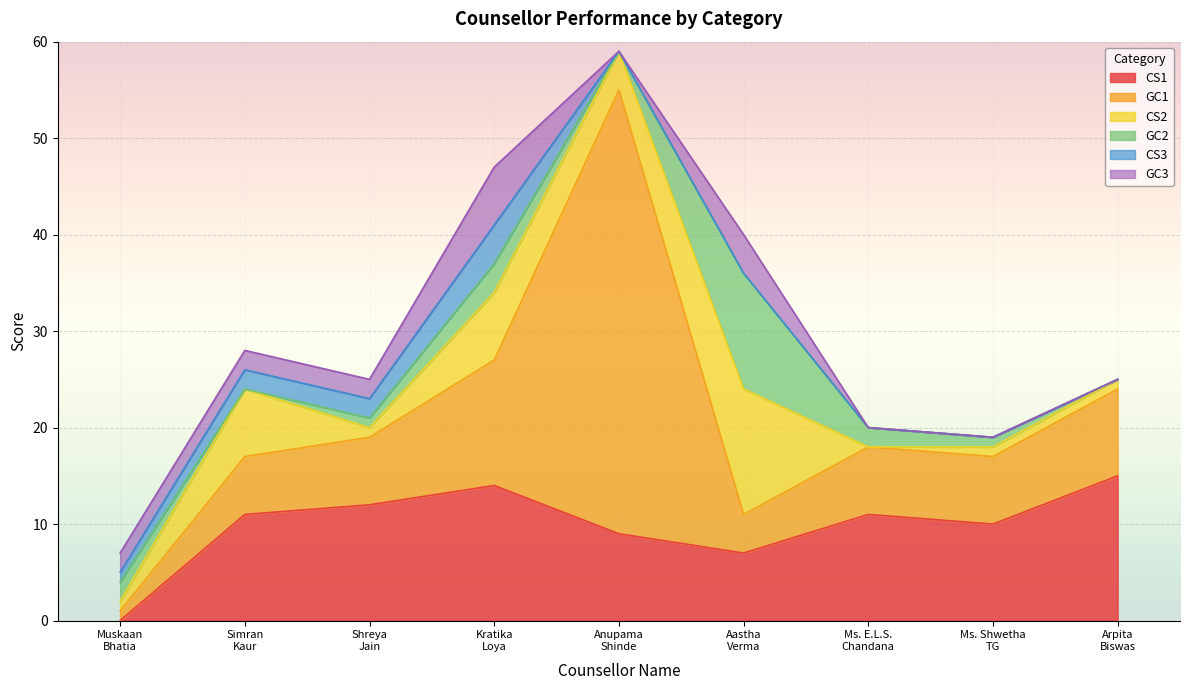

Reading right to left, what are all the values shown in this chart?

CS1: Arpita
Biswas=15	Ms. Shwetha
TG=10	Ms. E.L.S.
Chandana=11	Aastha
Verma=7	Anupama
Shinde=9	Kratika
Loya=14	Shreya
Jain=12	Simran
Kaur=11	Muskaan
Bhatia=0
GC1: Arpita
Biswas=9	Ms. Shwetha
TG=7	Ms. E.L.S.
Chandana=7	Aastha
Verma=4	Anupama
Shinde=46	Kratika
Loya=13	Shreya
Jain=7	Simran
Kaur=6	Muskaan
Bhatia=1
CS2: Arpita
Biswas=1	Ms. Shwetha
TG=1	Ms. E.L.S.
Chandana=0	Aastha
Verma=13	Anupama
Shinde=4	Kratika
Loya=7	Shreya
Jain=1	Simran
Kaur=7	Muskaan
Bhatia=1
GC2: Arpita
Biswas=0	Ms. Shwetha
TG=1	Ms. E.L.S.
Chandana=2	Aastha
Verma=12	Anupama
Shinde=0	Kratika
Loya=3	Shreya
Jain=1	Simran
Kaur=0	Muskaan
Bhatia=2
CS3: Arpita
Biswas=0	Ms. Shwetha
TG=0	Ms. E.L.S.
Chandana=0	Aastha
Verma=0	Anupama
Shinde=0	Kratika
Loya=4	Shreya
Jain=2	Simran
Kaur=2	Muskaan
Bhatia=1
GC3: Arpita
Biswas=0	Ms. Shwetha
TG=0	Ms. E.L.S.
Chandana=0	Aastha
Verma=4	Anupama
Shinde=0	Kratika
Loya=6	Shreya
Jain=2	Simran
Kaur=2	Muskaan
Bhatia=2